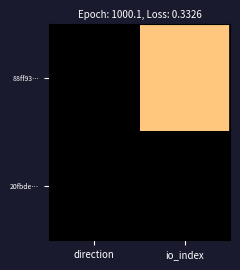

Rank the series at direction from highest to lowest value.

20fbde…, 88ff93…